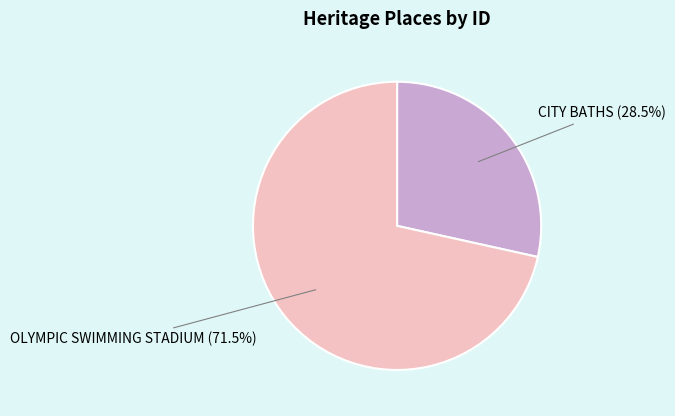

How many slices are in this pie chart?

2